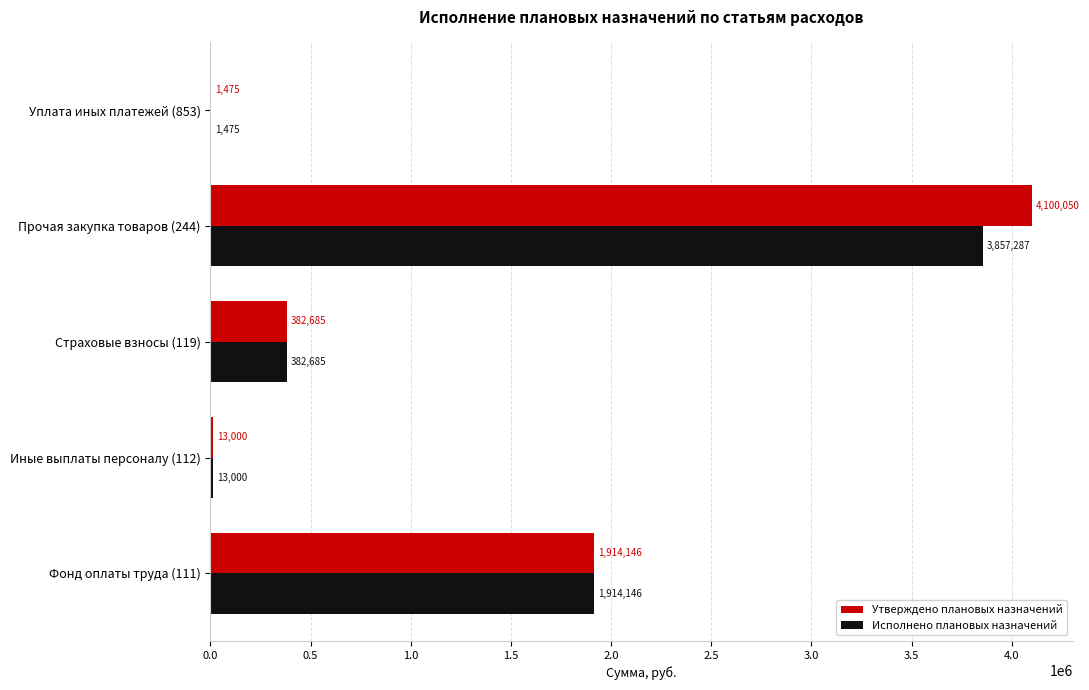

Where is Исполнено плановых назначений nearest to the value 1929381?

Фонд оплаты труда (111)